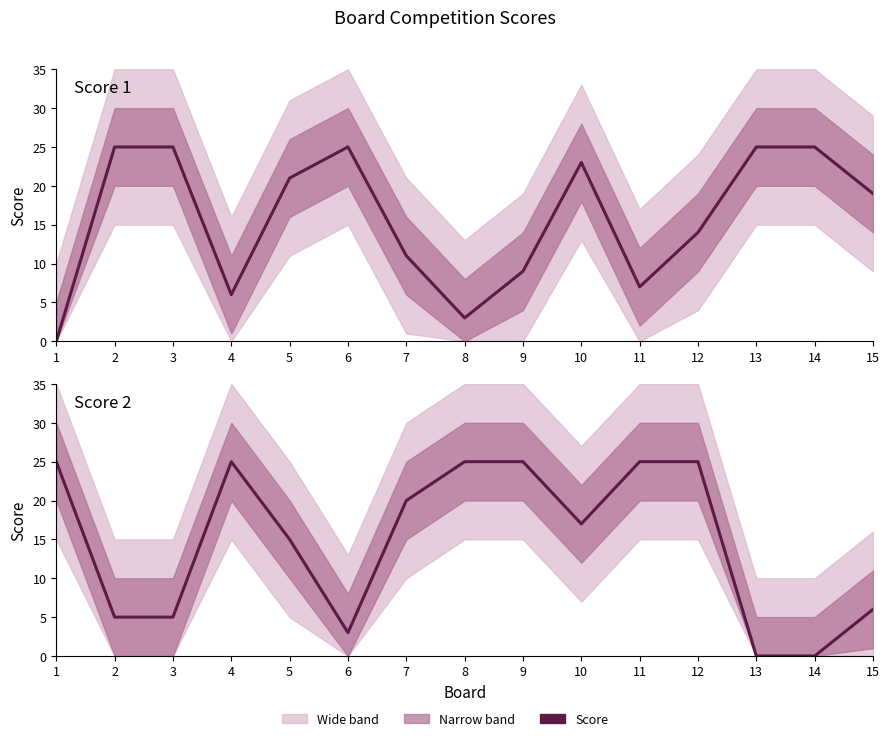

Between 2 and 12, which series saw the biggest shift?

Score 2